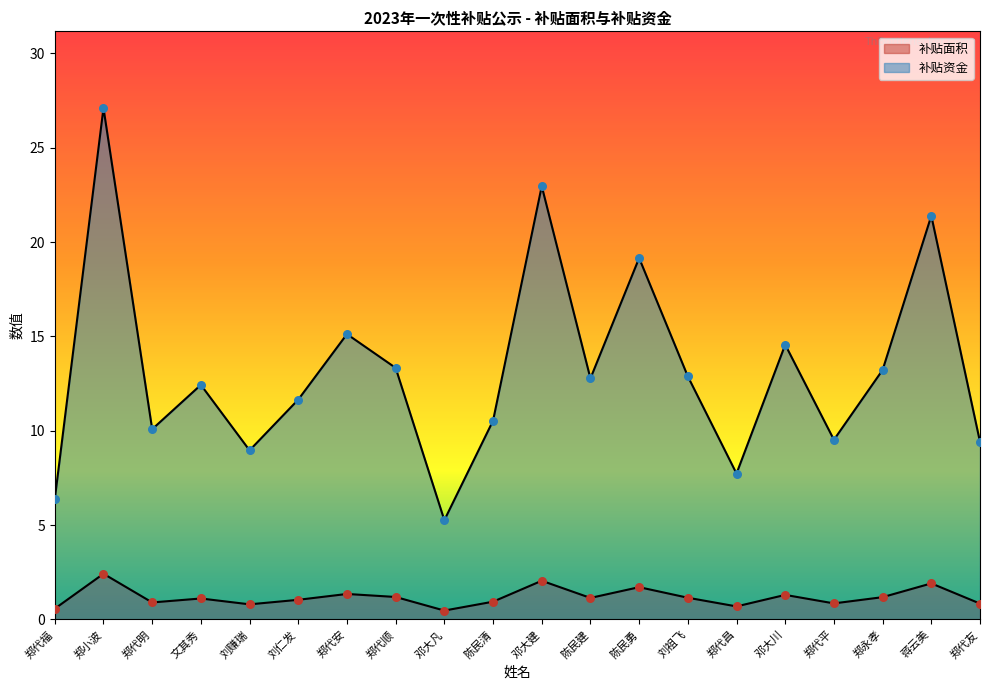

Which series has the largest total across all categories?

补贴资金